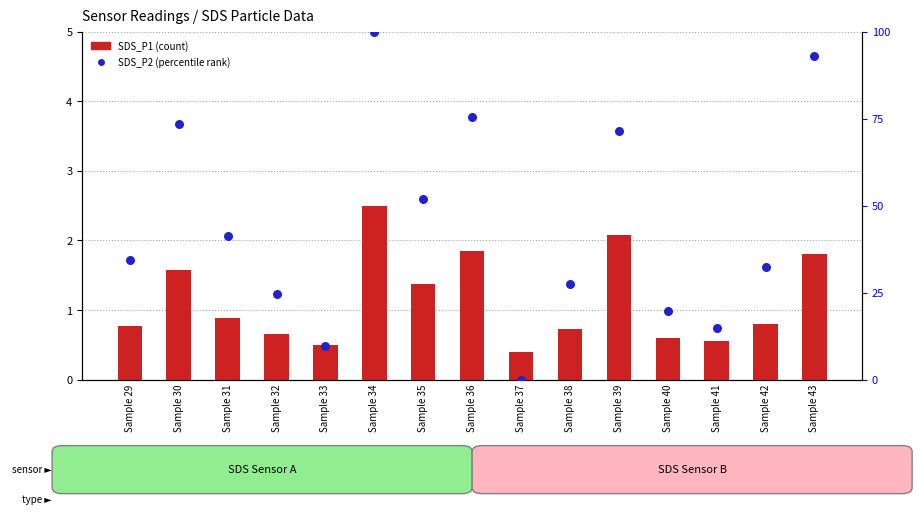

What are all the series names shown in the legend?

SDS_P1, SDS_P2